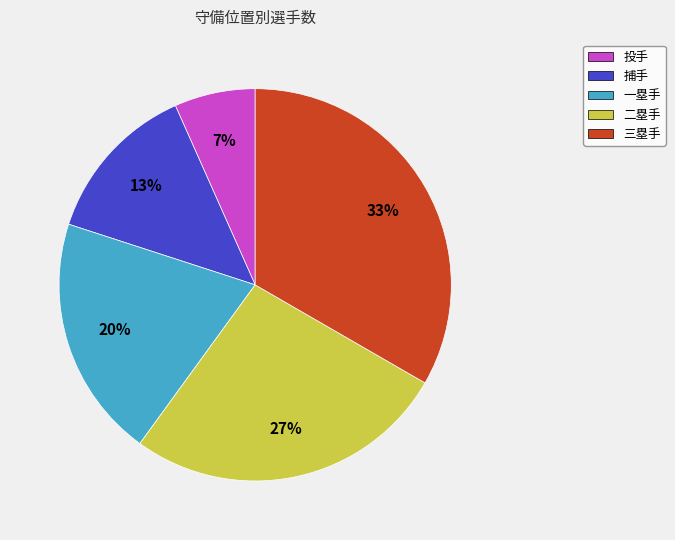

Does 二塁手 represent more than half of the total?

No